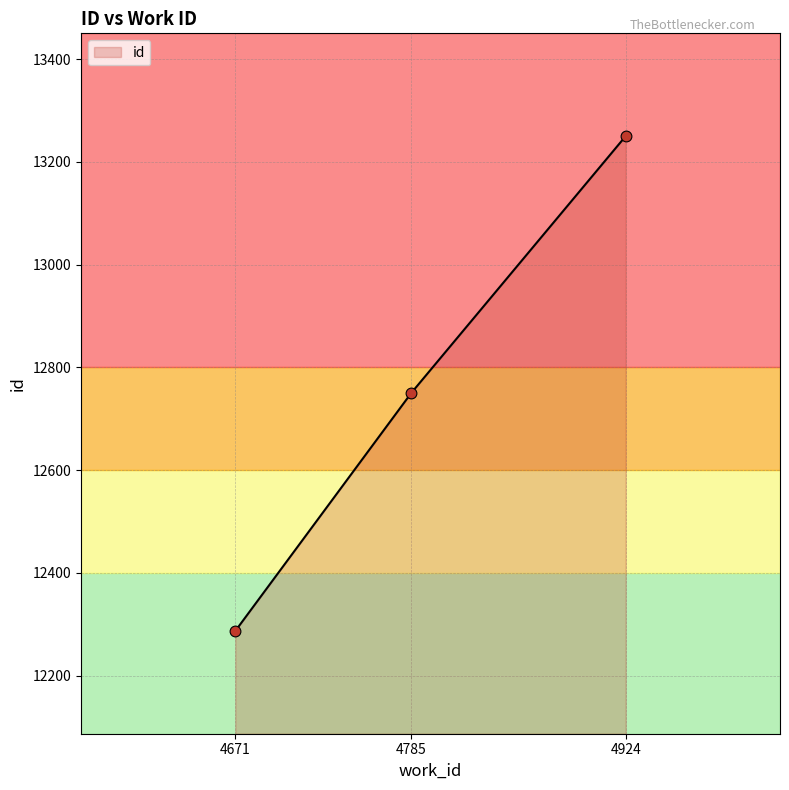

What is the change in value from 4671 to 4924?

+963